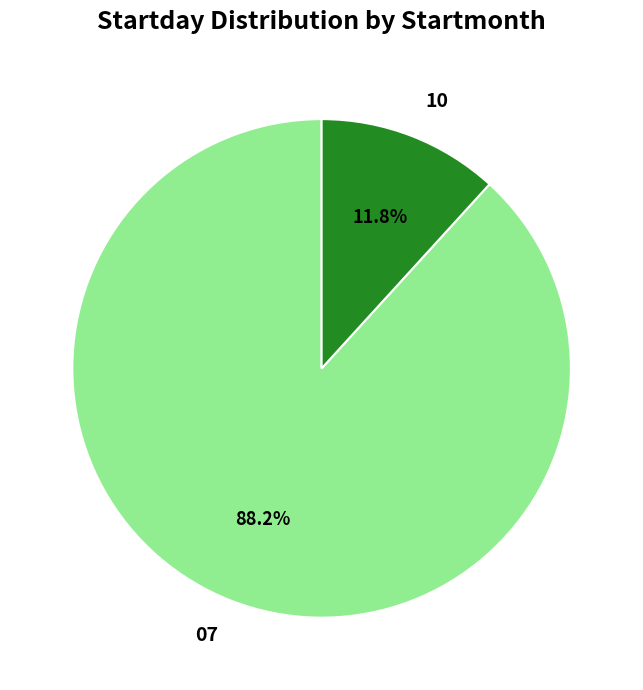

Which category has the smallest portion of the pie?

10